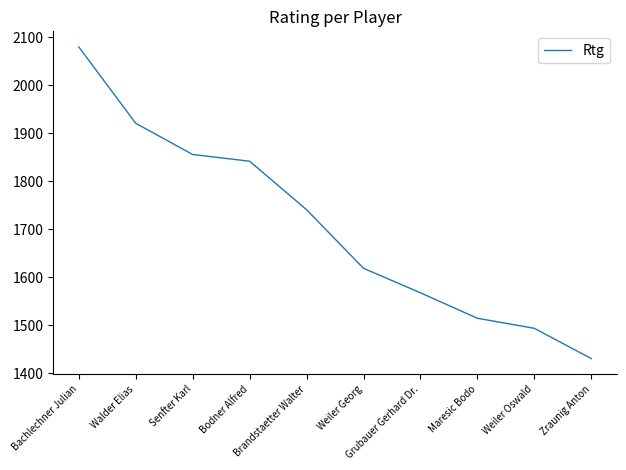

What is the maximum value shown in the chart?

2080